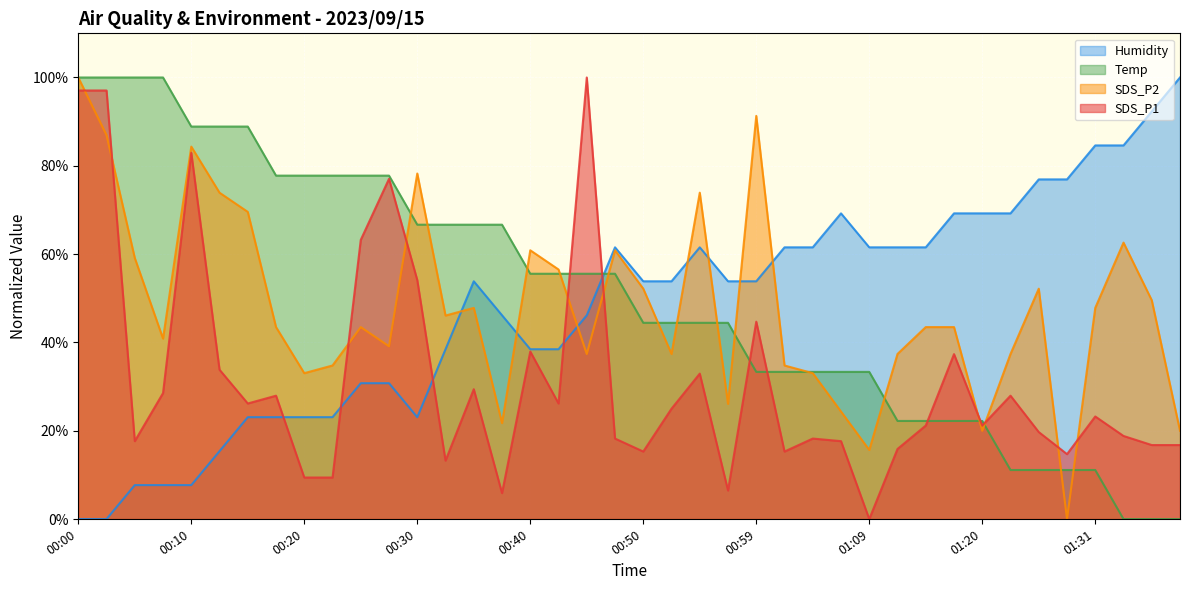

What is the average value of the SDS_P1 series?

31.6